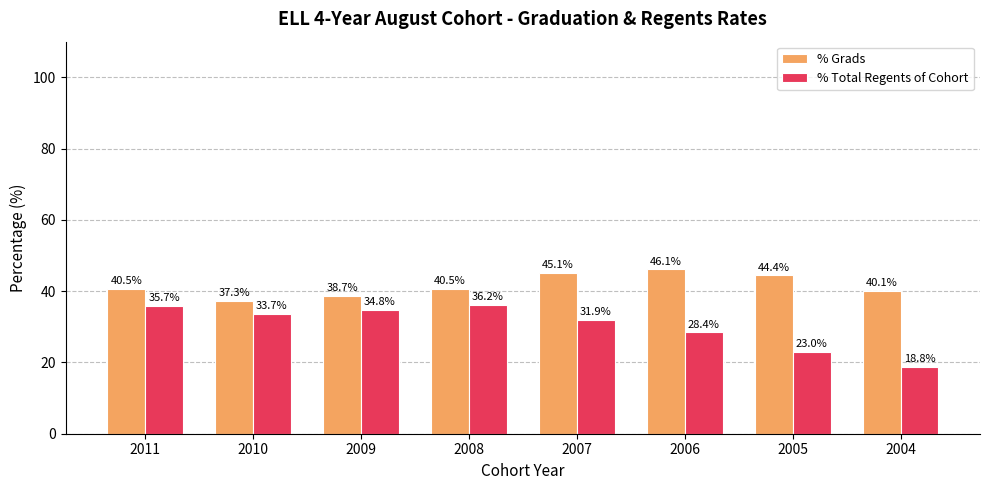

What is the value of the % Total Regents of Cohort bar at the 8th from the left?

18.8